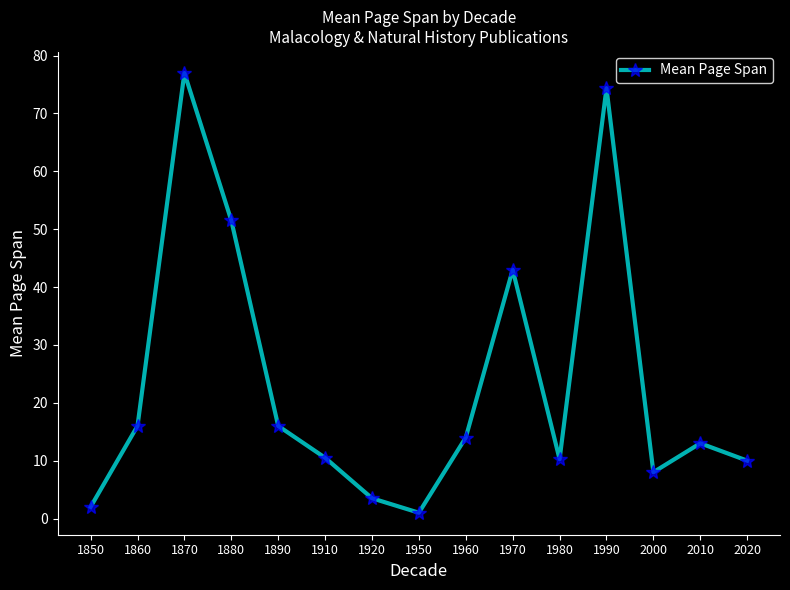

Between 1910 and 1890, which is larger?

1890